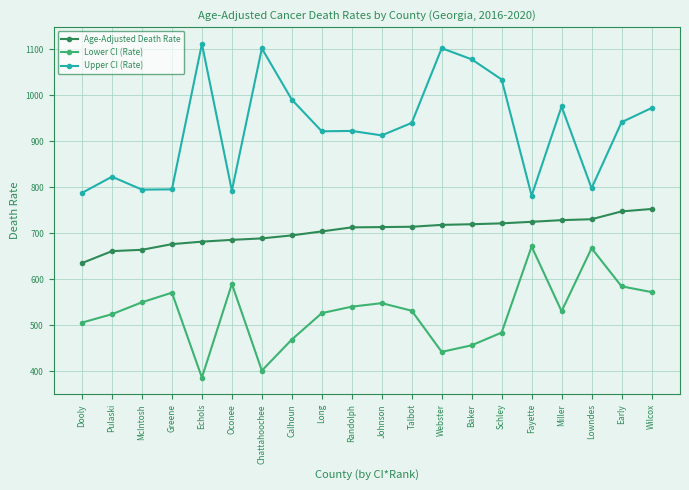

At which category is the sum across all series the highest?

Wilcox